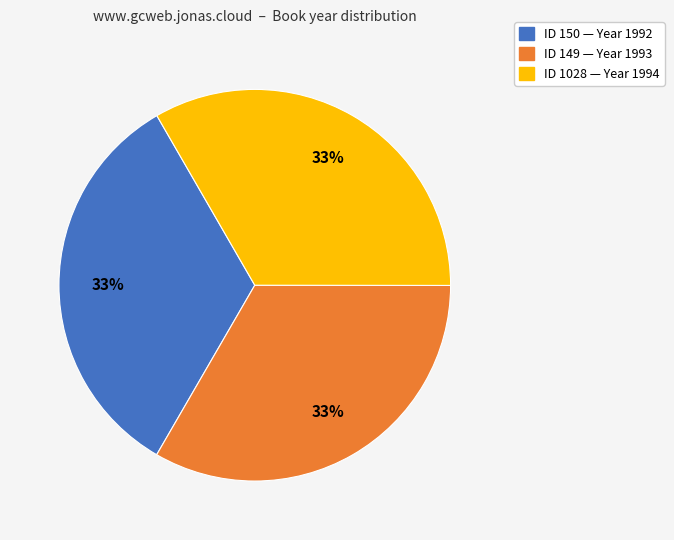

To the nearest percent, what is the average slice percentage?

33%